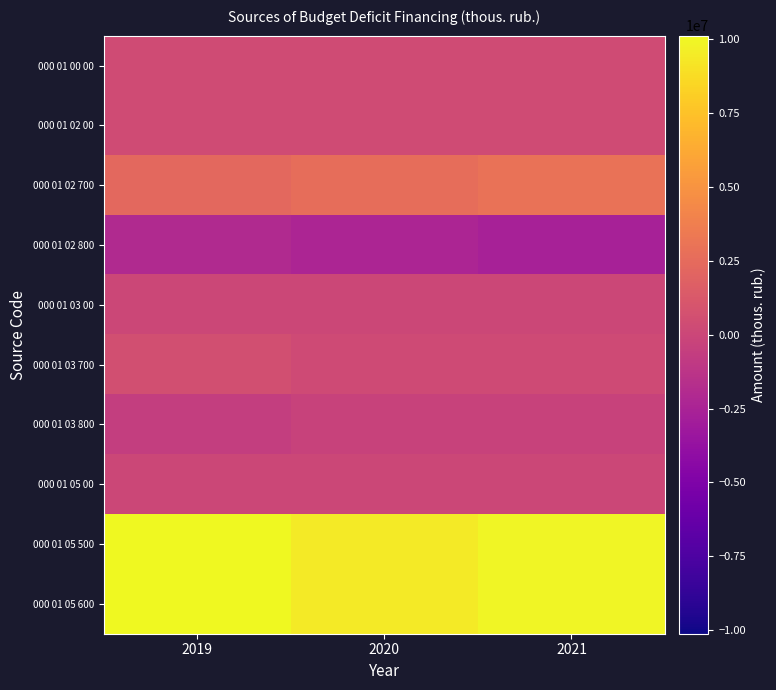

Rank the series by their maximum value, from lowest to highest.

000 01 02 800, 000 01 03 800, 000 01 03 00, 000 01 05 00, 000 01 02 00, 000 01 00 00, 000 01 03 700, 000 01 02 700, 000 01 05 500, 000 01 05 600